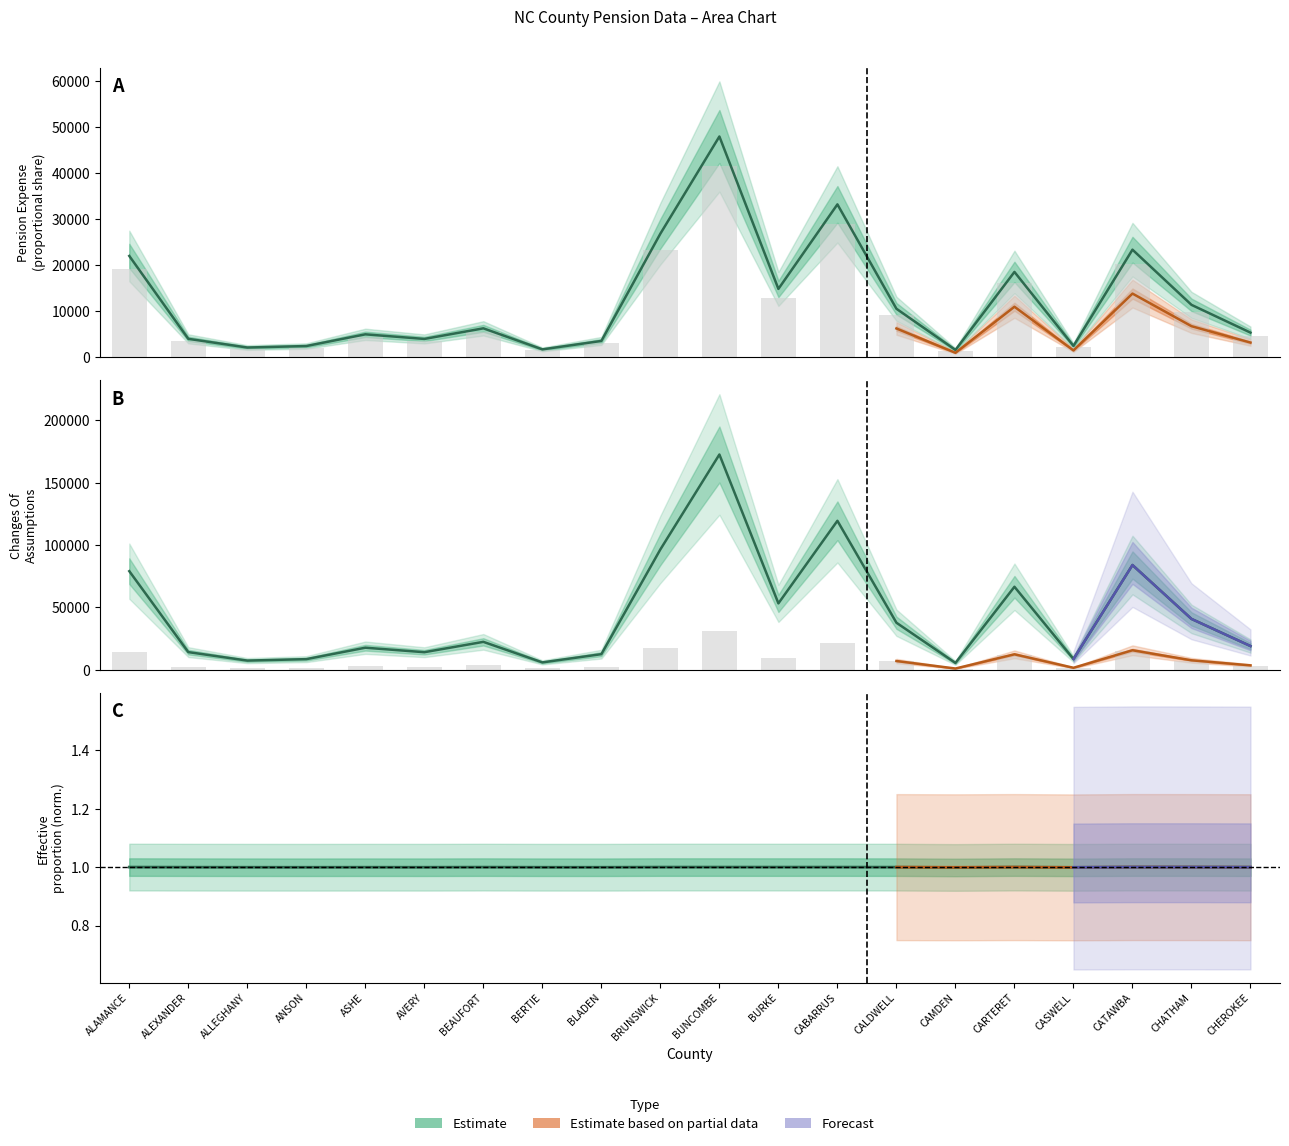

True or false: Differences Between Expected And Actual (Outflows) has a value of 532.9 at BERTIE.

False